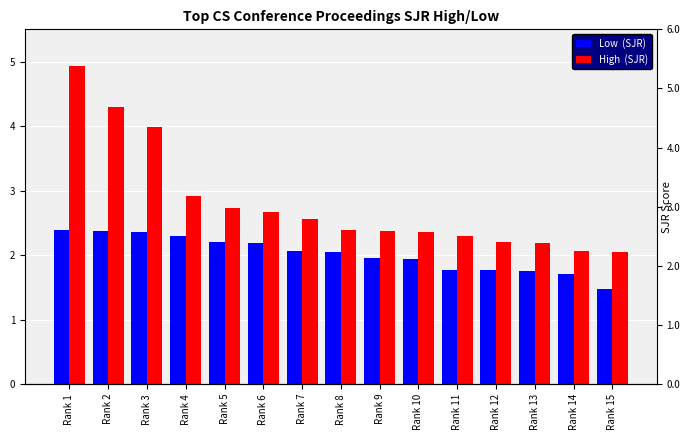

Reading left to right, transcribe all the data shown in this chart.

Low  (SJR): 2.4	2.4	2.4	2.3	2.2	2.2	2.1	2.0	2.0	1.9	1.8	1.8	1.8	1.7	1.5
High  (SJR): 4.9	4.3	4.0	2.9	2.7	2.7	2.6	2.4	2.4	2.4	2.3	2.2	2.2	2.1	2.0